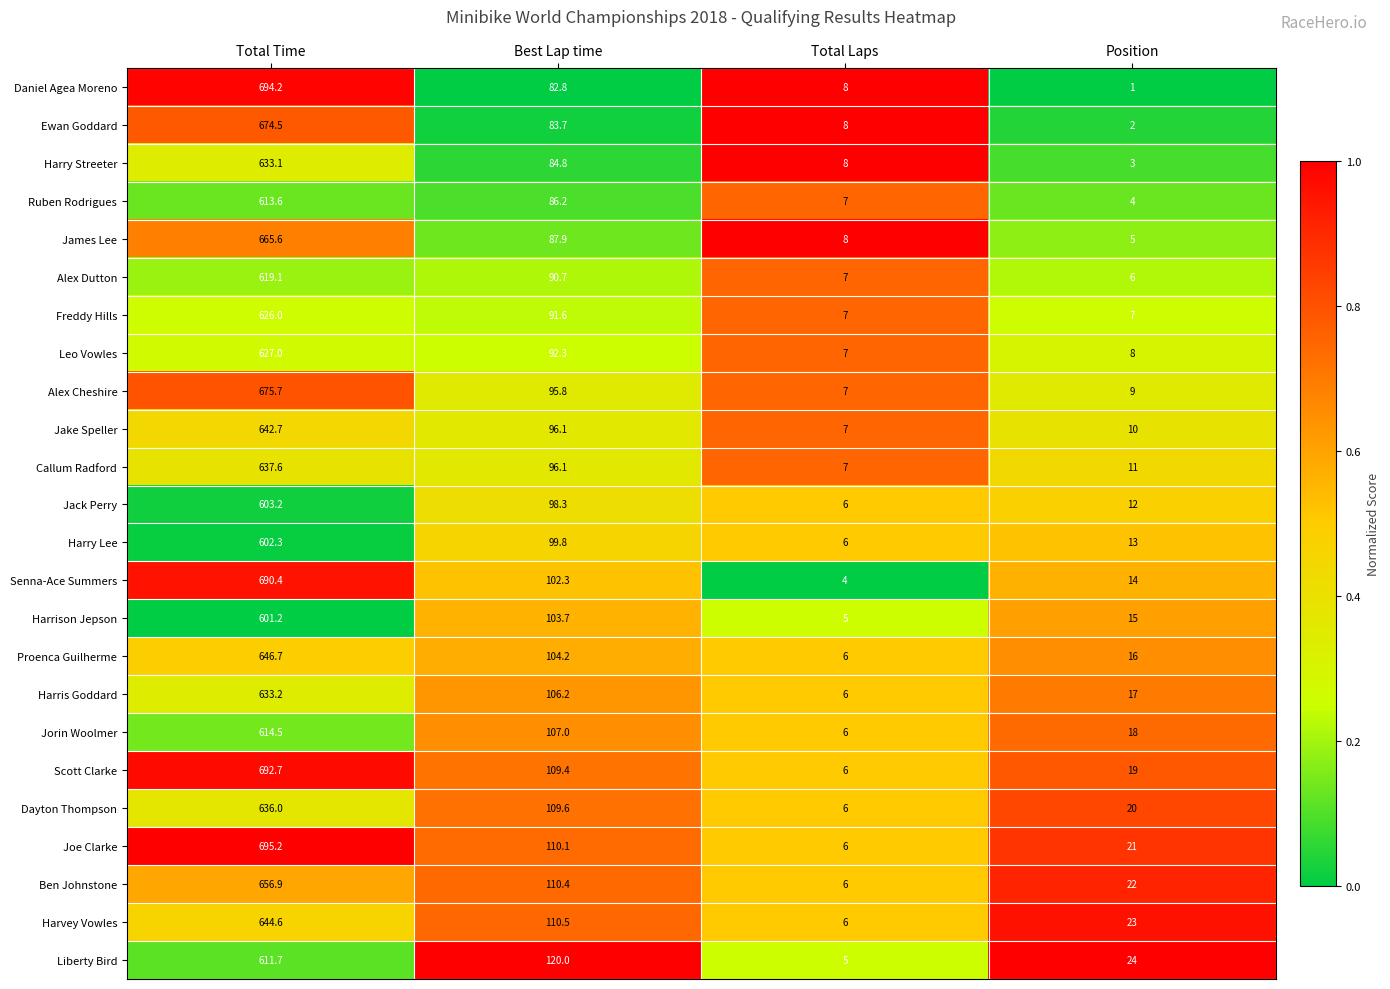

How many data points does each series have?

4